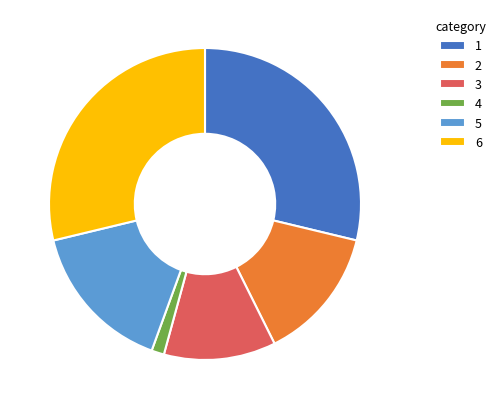

Which category has the smallest portion of the pie?

4